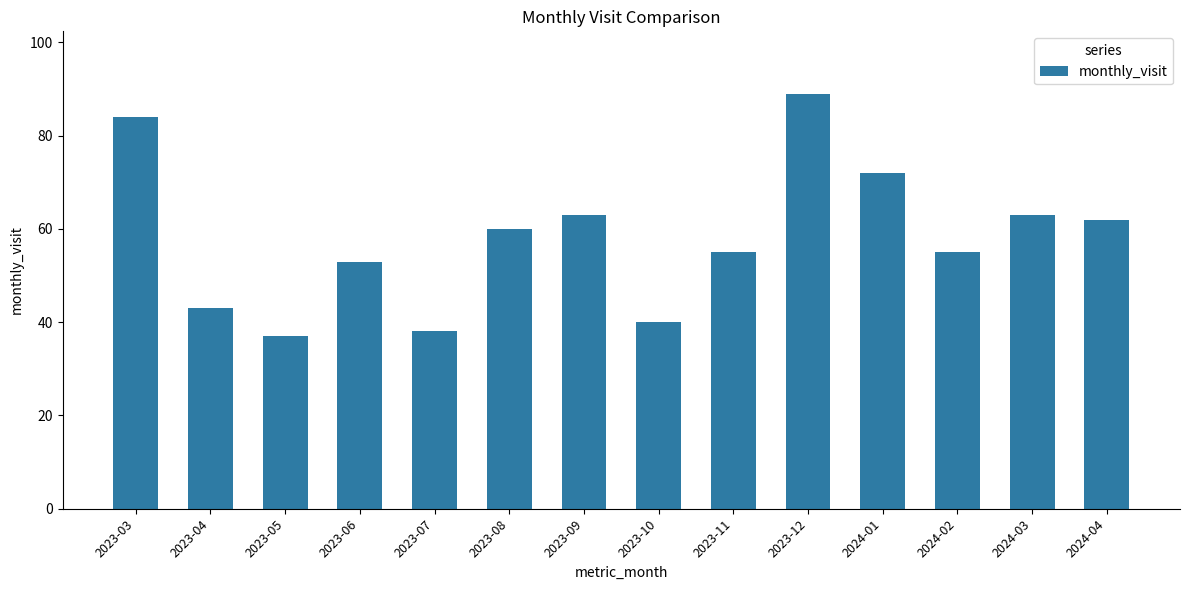

What is the approximate value at 2024-02, to the nearest 5?

55